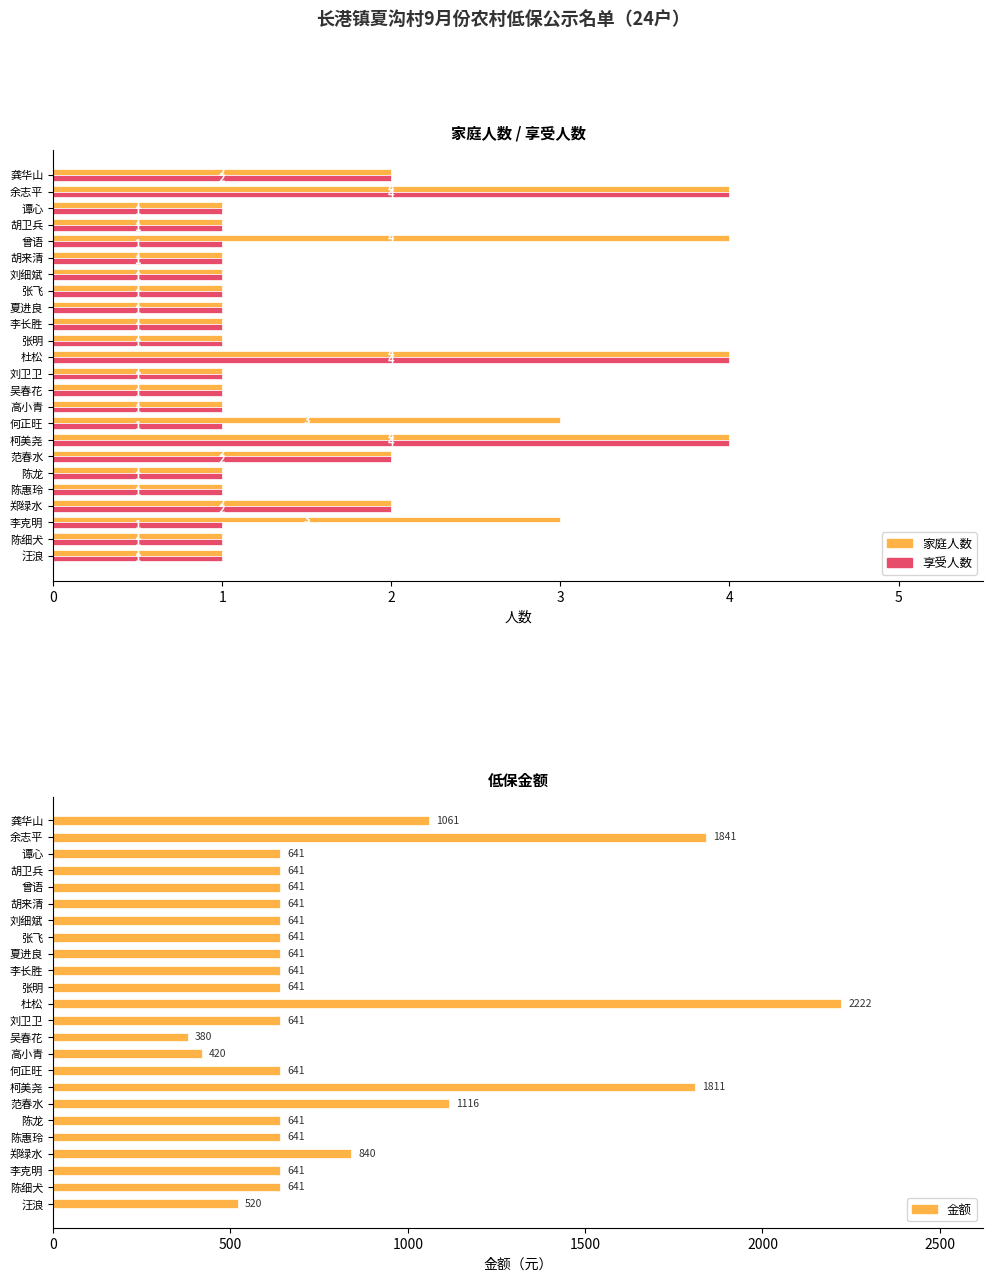

Rank the series at 杜松 from lowest to highest value.

家庭人数, 享受人数, 金额